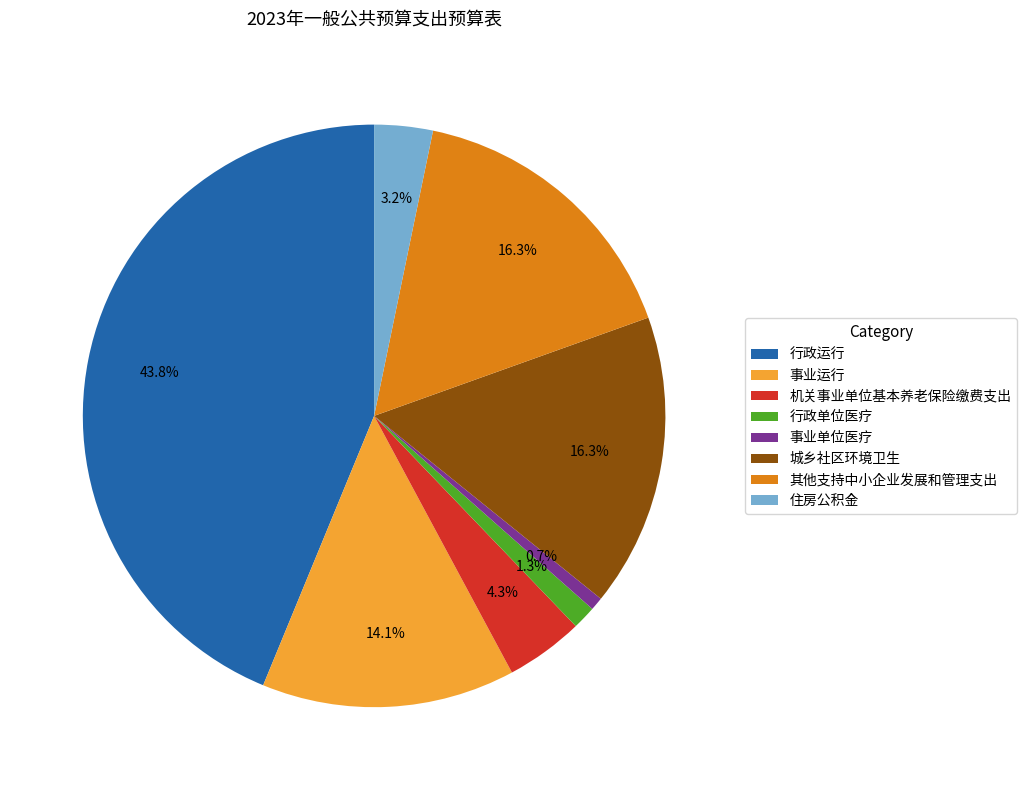

True or false: 城乡社区环境卫生 accounts for 16% of the total.

True